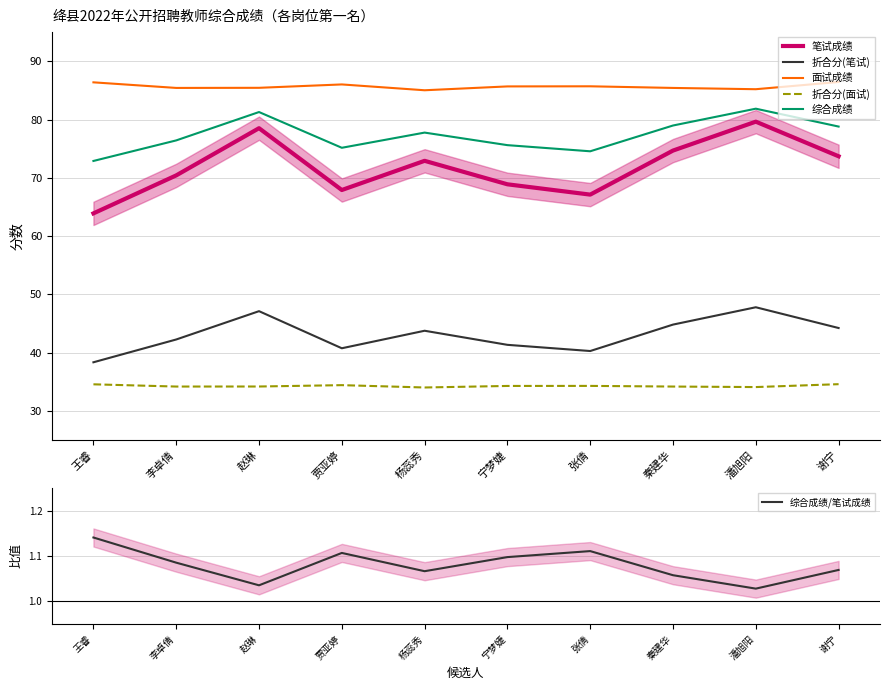

At which label does 笔试成绩 first exceed 72?

赵琳